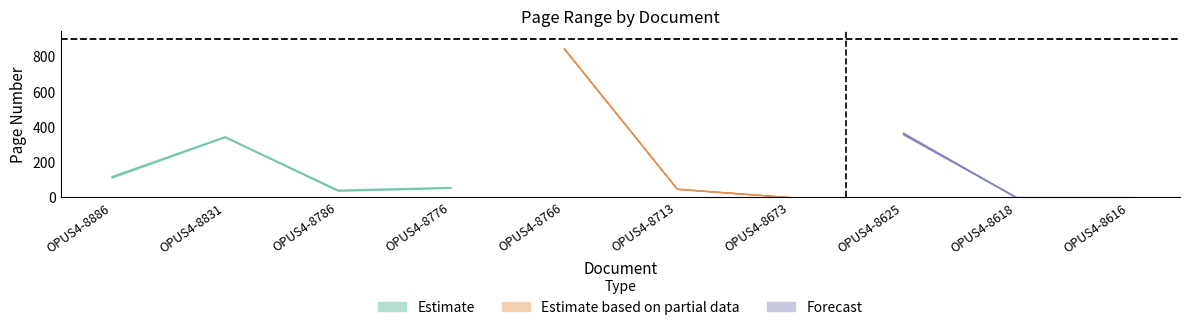

What is the sum of all Letzte Seite values?

1835